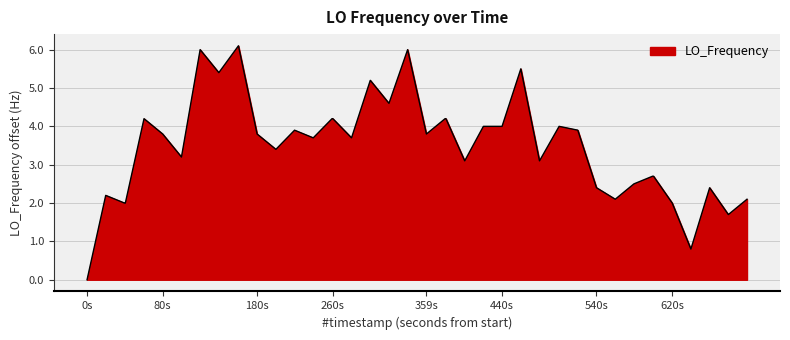

What is the difference between the maximum and minimum values?

6.1